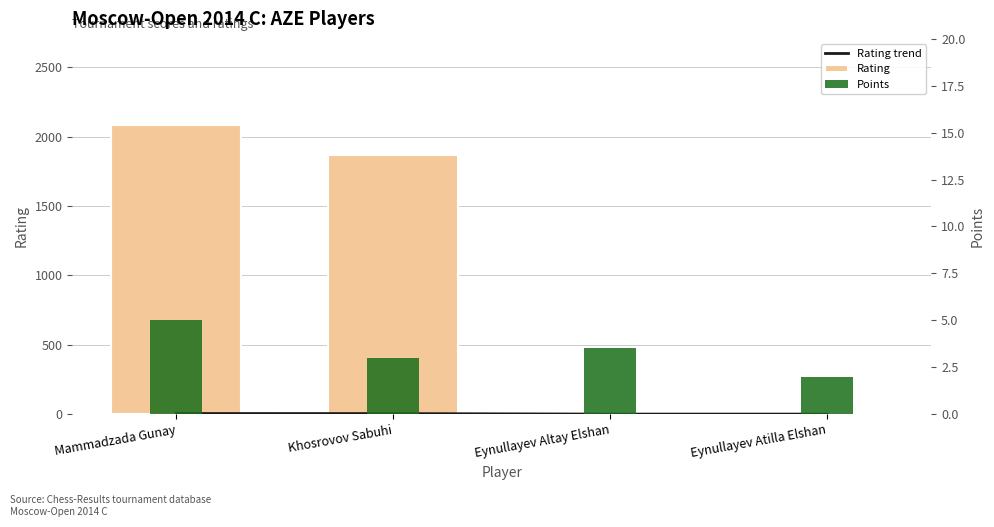

At which category is the sum across all series the highest?

Mammadzada Gunay